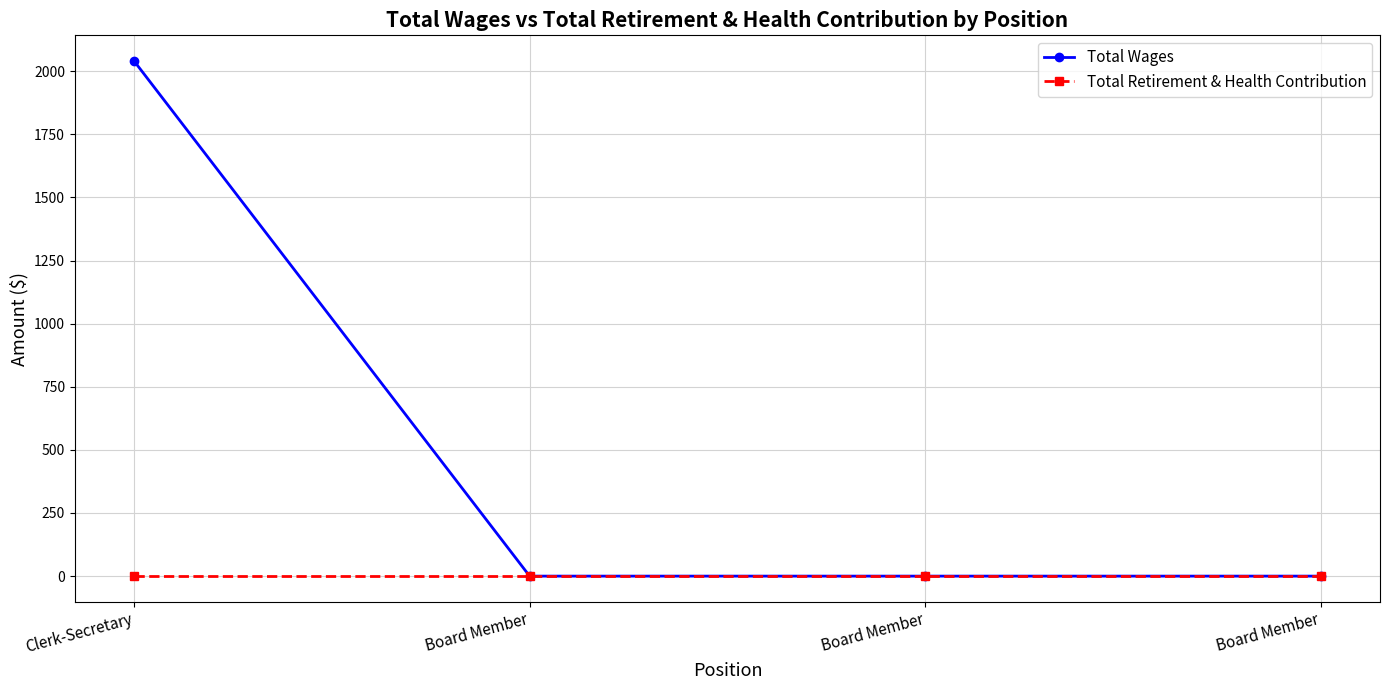

How many series are shown in this chart?

2